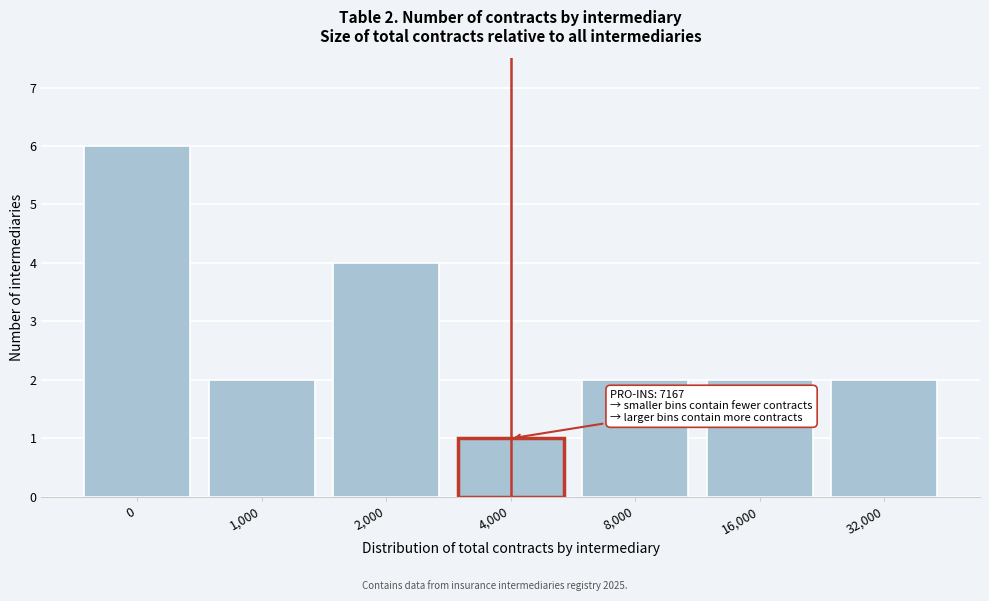

Reading left to right, extract all data points from this chart.

6	2	4	1	2	2	2